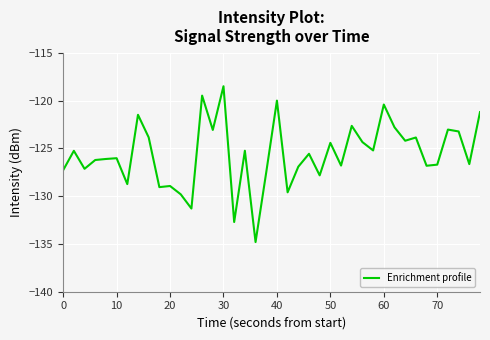

What is the maximum value shown in the chart?

-118.5